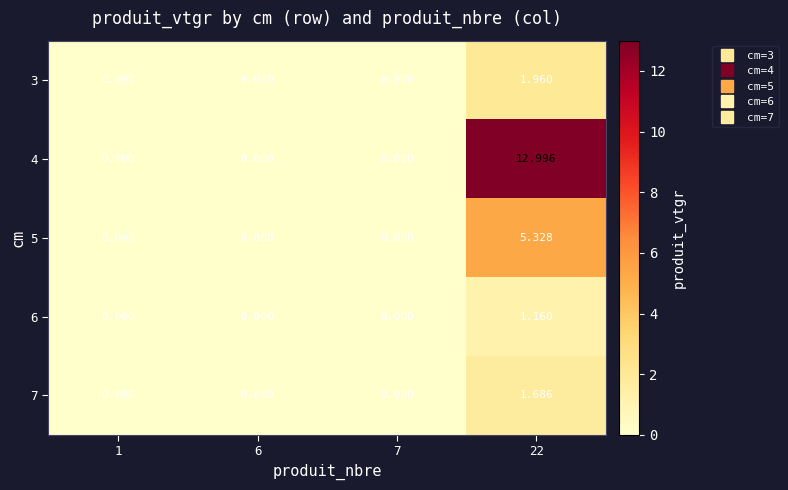

Is the value of 6 at 22 greater than the value of 5 at 6?

Yes